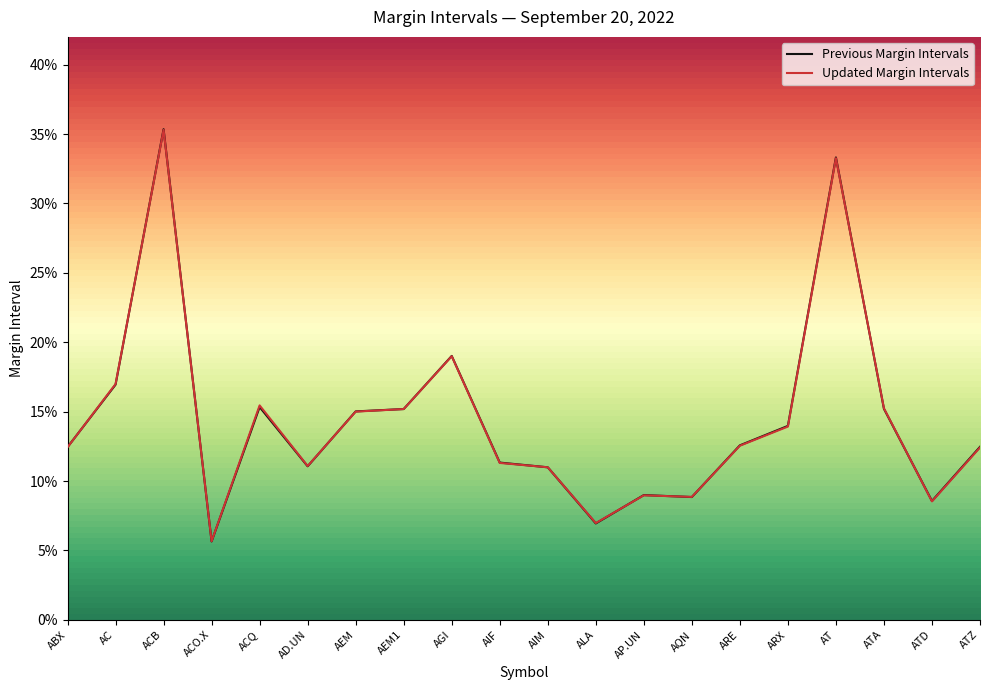

How many interior local peaks does the Updated Margin Intervals series have?

5